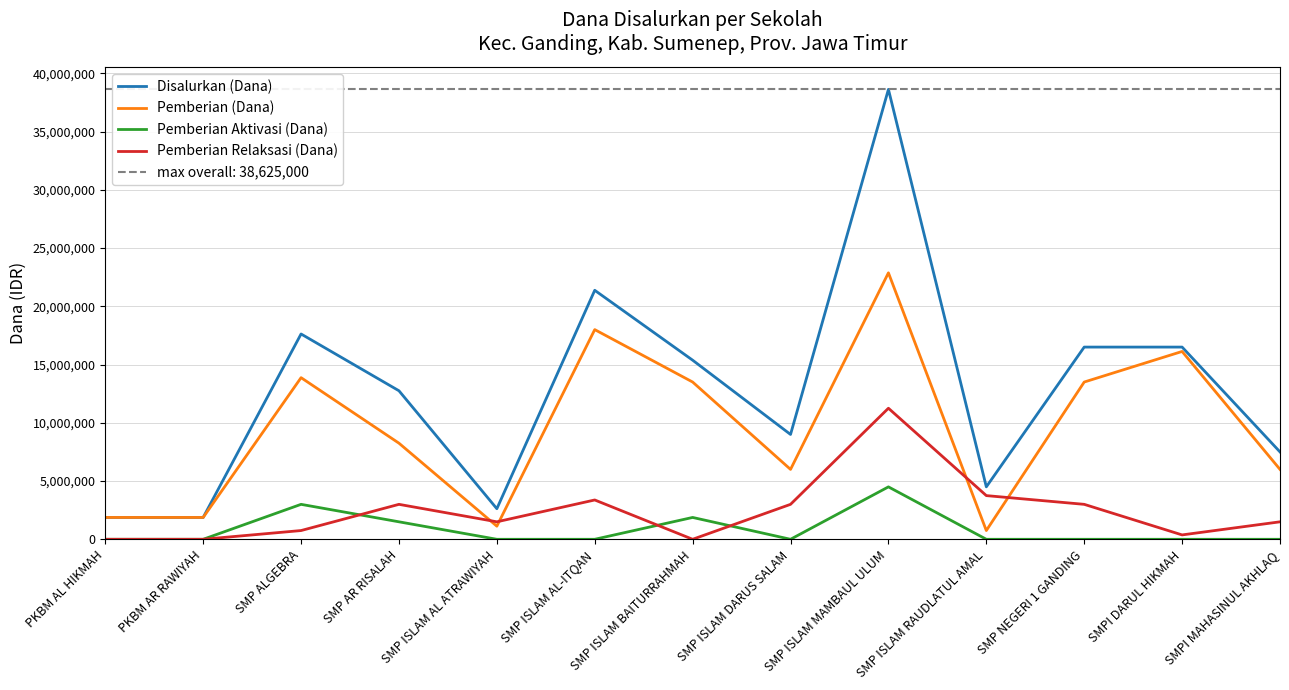

Is this an area chart (filled region under the line)?

No